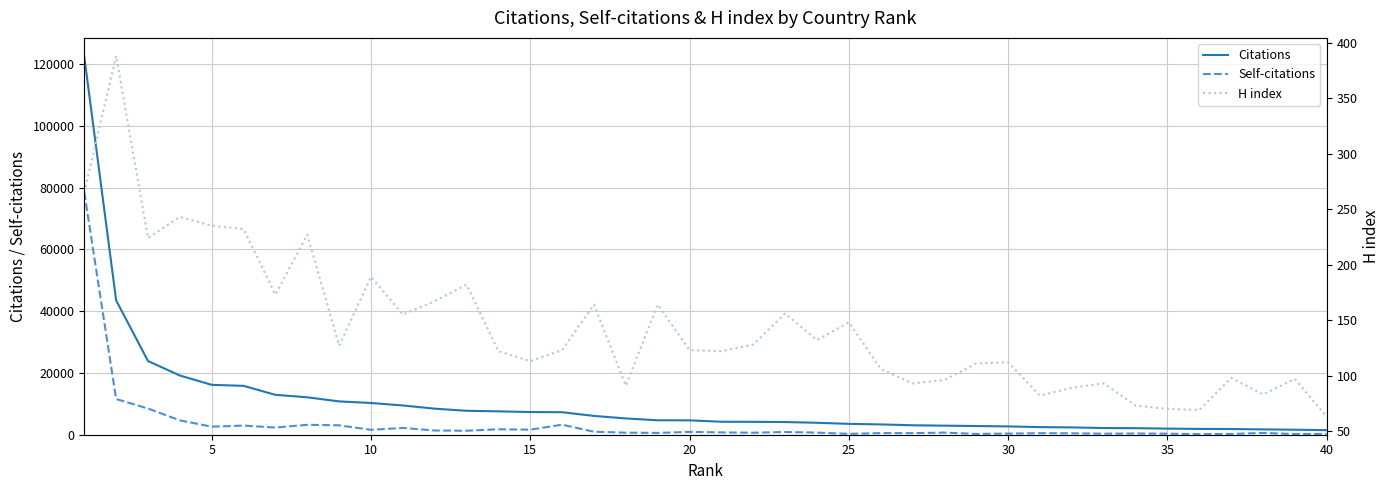

Is it true that Citations equals 16147 at 5?

True